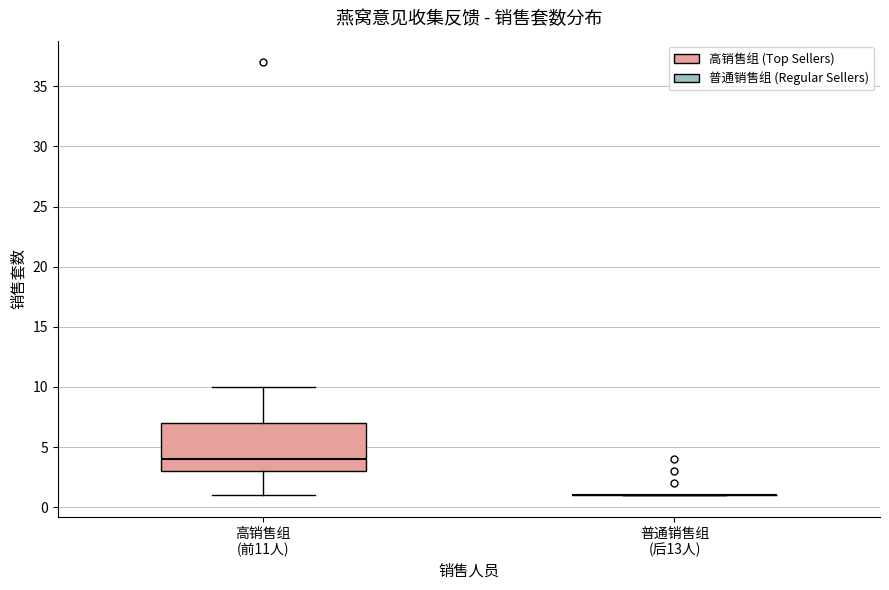

Reading left to right, read every box against the y-axis: the position of its median line, the range the box covers, and the ends of its whiskers. The values are not printed on the chart, so give them approximately, as read against the axis.

高销售组 (前11人): median 4, box 3 to 7, whiskers 1 to 10
普通销售组 (后13人): box collapsed to a line at 1, whiskers 1 to 1